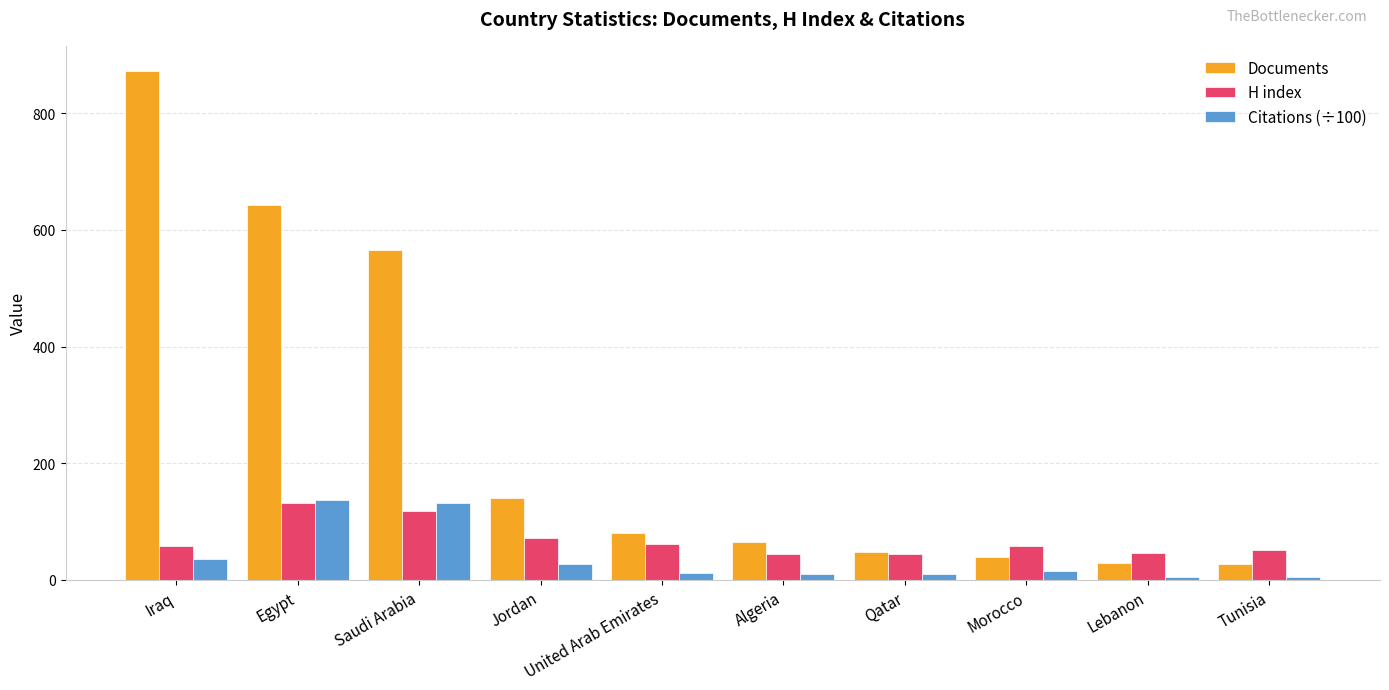

What is the lowest value of the Documents series?

28.0